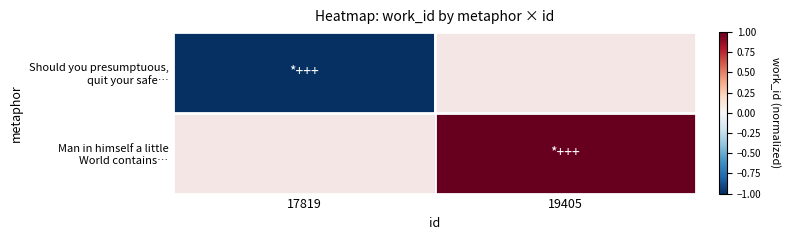

Count the number of data series in this chart.

2